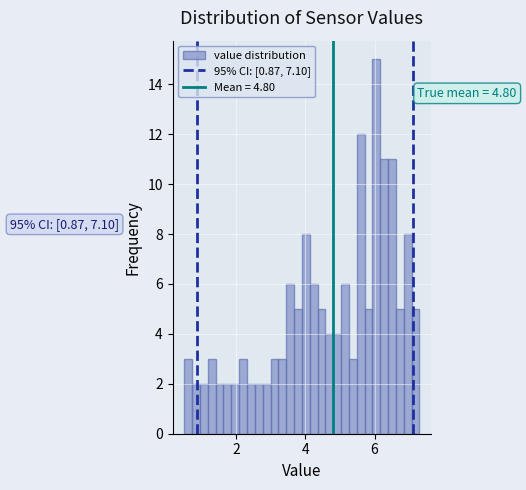

Around what value on the x-axis is the tallest bar? Give the approximate position of its centre, as read against the axis.

6.0